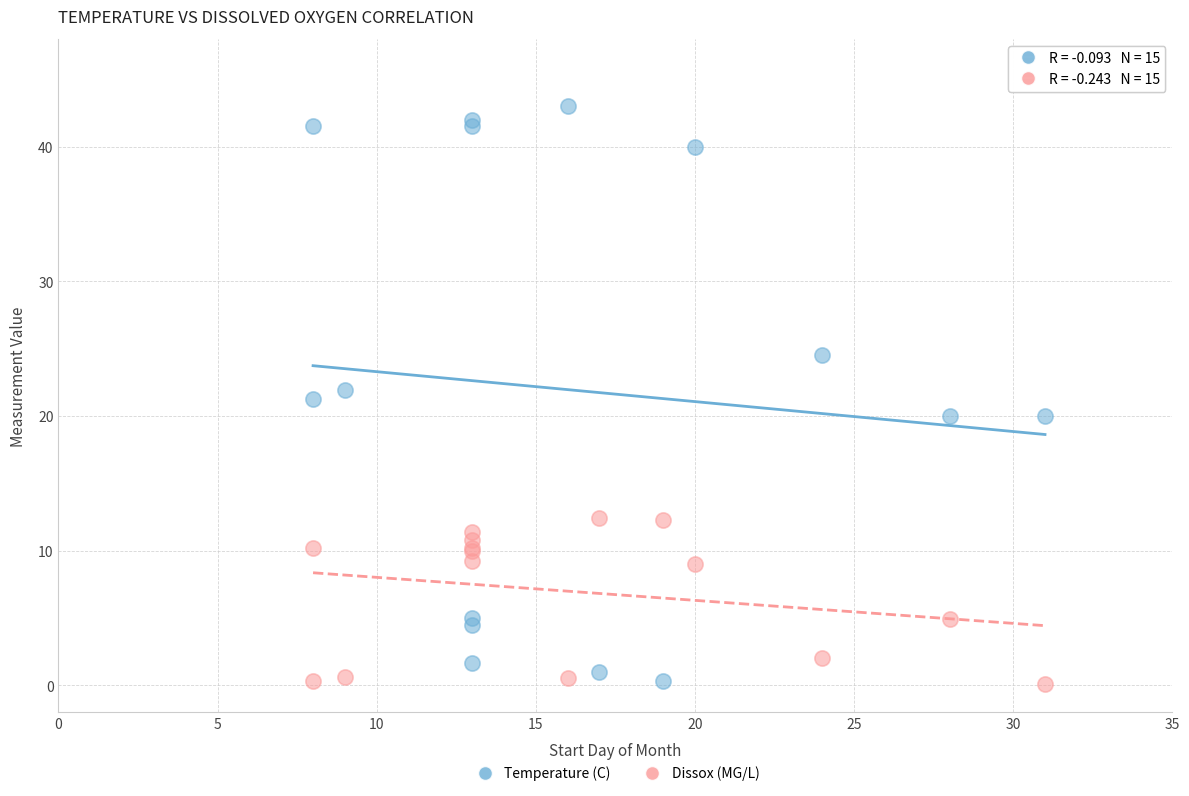

Which series has the widest spread of Y values?

Temperature (C)